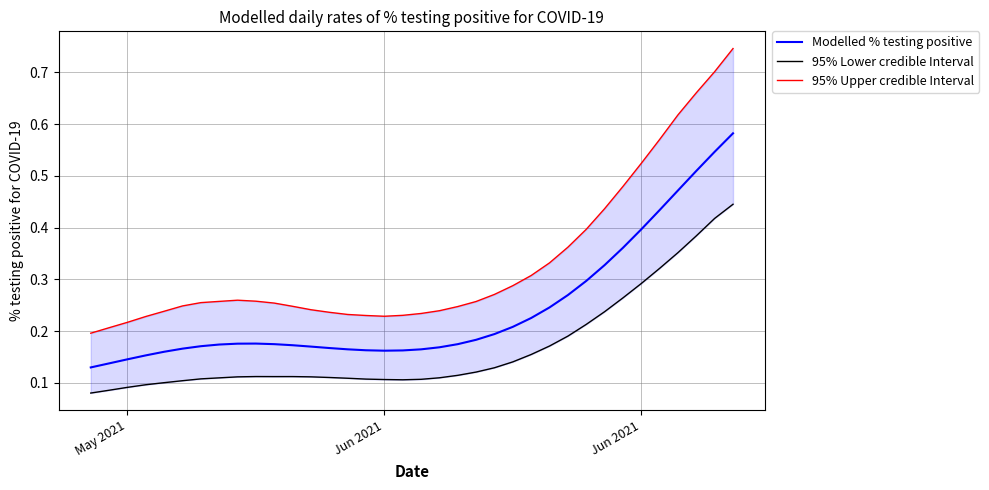

Reading left to right, what are all the values shown in this chart?

Modelled % testing positive: 0.1	0.1	0.1	0.2	0.2	0.2	0.2	0.2	0.2	0.2	0.2	0.2	0.2	0.2	0.2	0.2	0.2	0.2	0.2	0.2	0.2	0.2	0.2	0.2	0.2	0.2	0.3	0.3	0.3	0.4	0.4	0.4	0.5	0.5	0.5	0.6
95% Lower credible Interval: 0.1	0.1	0.1	0.1	0.1	0.1	0.1	0.1	0.1	0.1	0.1	0.1	0.1	0.1	0.1	0.1	0.1	0.1	0.1	0.1	0.1	0.1	0.1	0.1	0.2	0.2	0.2	0.2	0.2	0.3	0.3	0.3	0.4	0.4	0.4	0.4
95% Upper credible Interval: 0.2	0.2	0.2	0.2	0.2	0.2	0.3	0.3	0.3	0.3	0.3	0.2	0.2	0.2	0.2	0.2	0.2	0.2	0.2	0.2	0.2	0.3	0.3	0.3	0.3	0.3	0.4	0.4	0.4	0.5	0.5	0.6	0.6	0.7	0.7	0.7